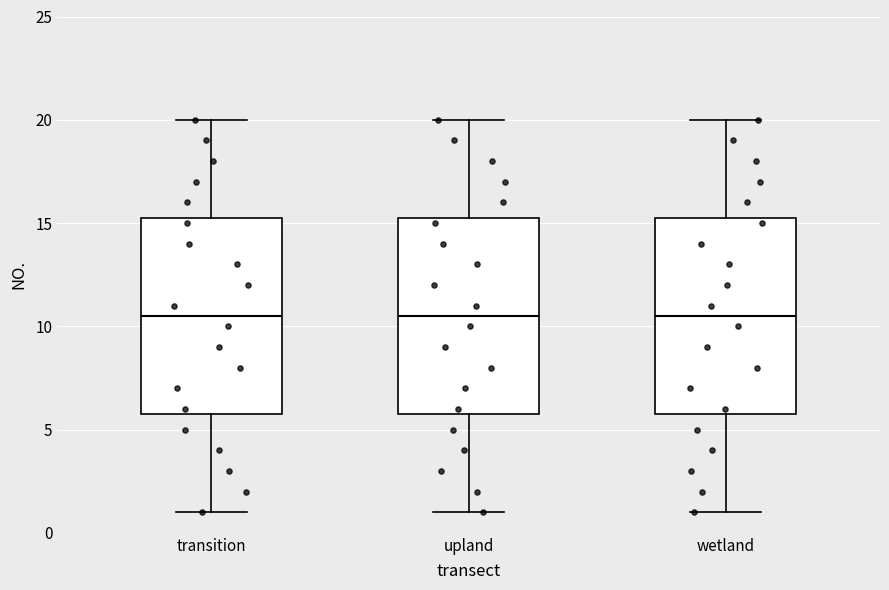

Reading left to right, transcribe this box plot: for each box, give where its median line is, the range the box spans, and where its two whiskers end, as read against the y-axis. The values are not printed on the chart, so give them approximately, as read against the axis.

transition: median 10.5, box 6.0 to 15.5, whiskers 1.0 to 20.0
upland: median 10.5, box 6.0 to 15.5, whiskers 1.0 to 20.0
wetland: median 10.5, box 6.0 to 15.5, whiskers 1.0 to 20.0